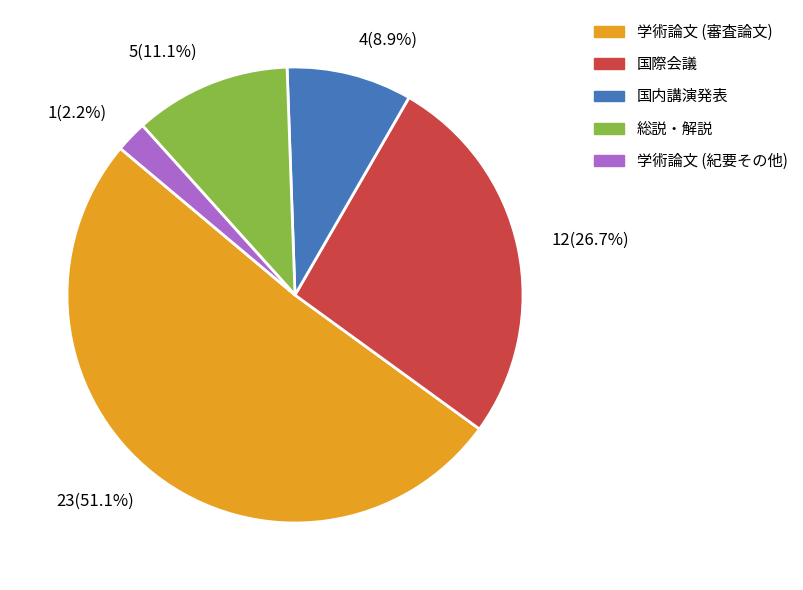

How many segments does this pie chart have?

5